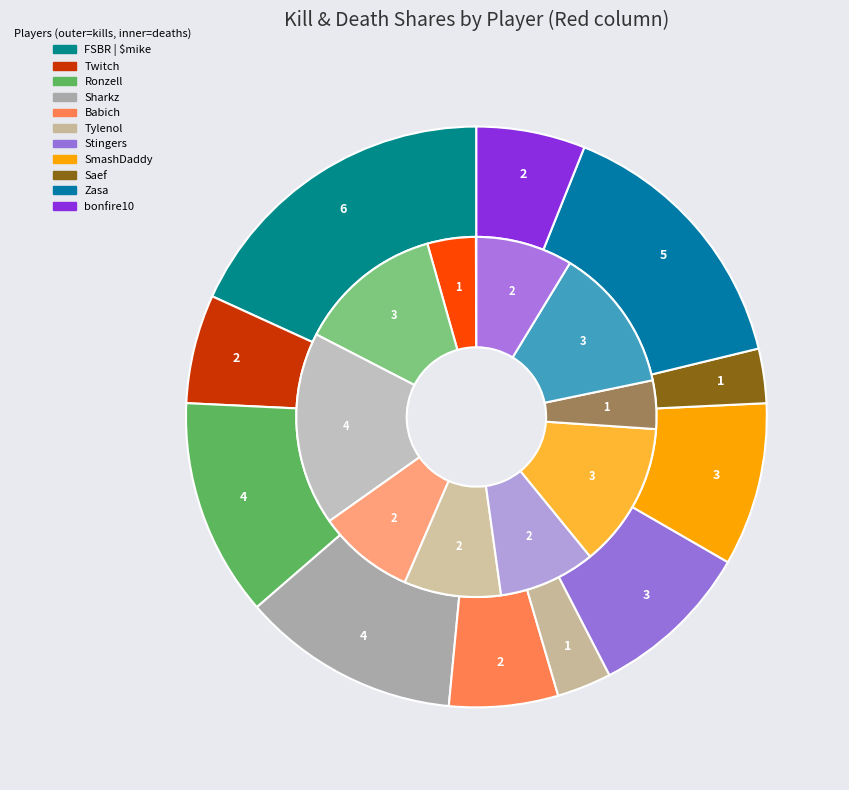

Rank the series by their maximum value, from lowest to highest.

deaths, kills